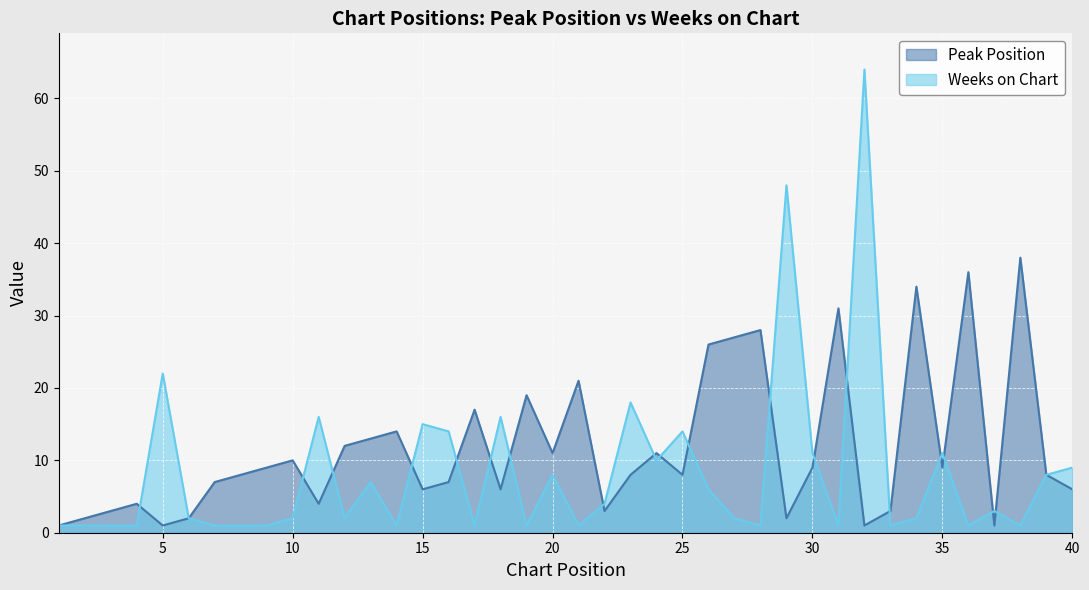

Reading right to left, transcribe all the data shown in this chart.

Peak Position: 40=6	39=8	38=38	37=1	36=36	35=9	34=34	33=3	32=1	31=31	30=9	29=2	28=28	27=27	26=26	25=8	24=11	23=8	22=3	21=21	20=11	19=19	18=6	17=17	16=7	15=6	14=14	13=13	12=12	11=4	10=10	9=9	8=8	7=7	6=2	5=1	4=4	3=3	2=2	1=1
Weeks on Chart: 40=9	39=8	38=1	37=3	36=1	35=11	34=2	33=1	32=64	31=1	30=11	29=48	28=1	27=2	26=6	25=14	24=10	23=18	22=4	21=1	20=8	19=1	18=16	17=1	16=14	15=15	14=1	13=7	12=2	11=16	10=2	9=1	8=1	7=1	6=2	5=22	4=1	3=1	2=1	1=1